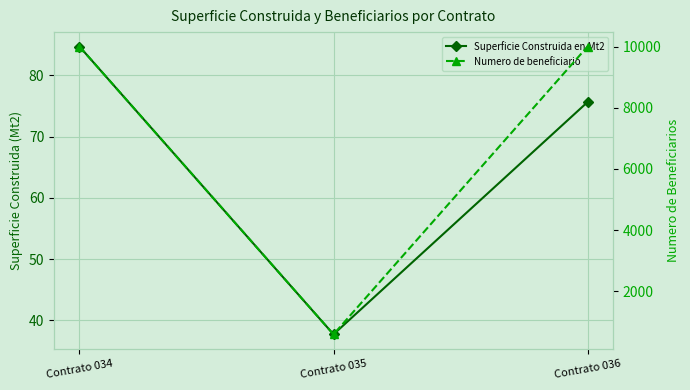

At which label does Superficie Construida en Mt2 first exceed 75?

Contrato 034